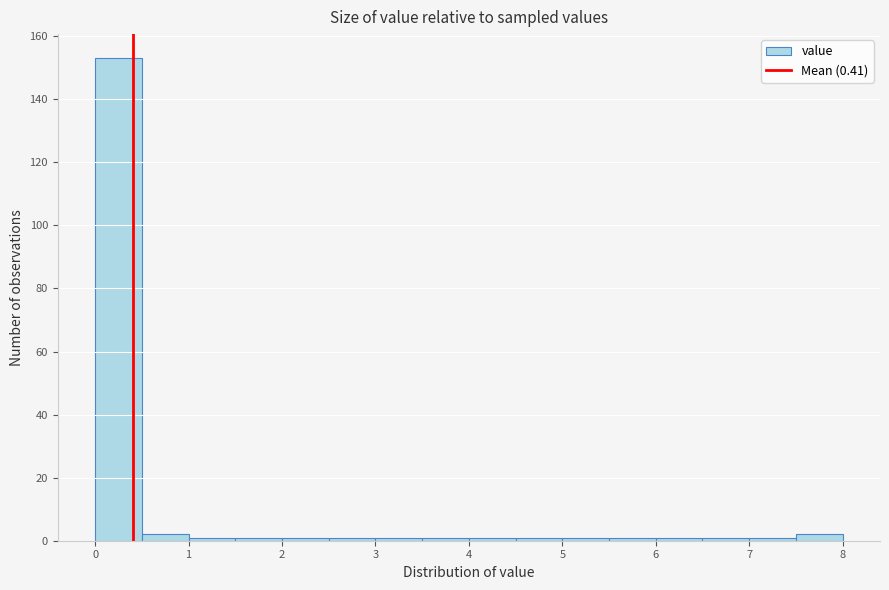

Over which range of the x-axis is the bar tallest?

0.0 to 0.5